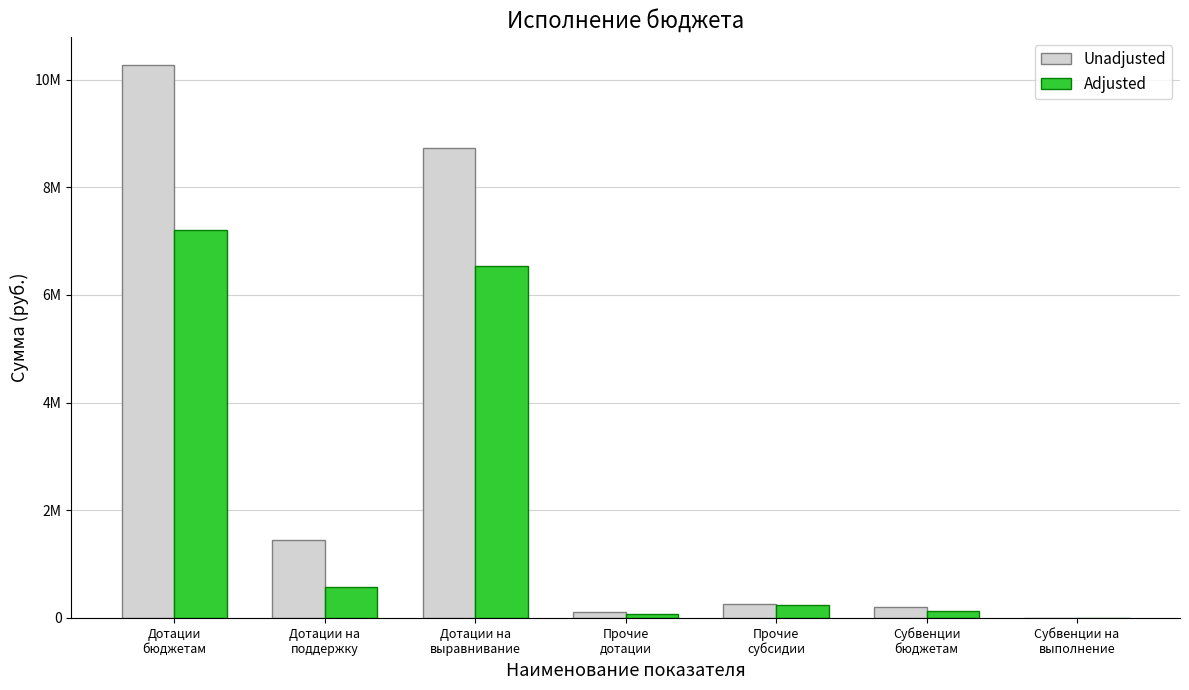

Are the bars horizontal?

No